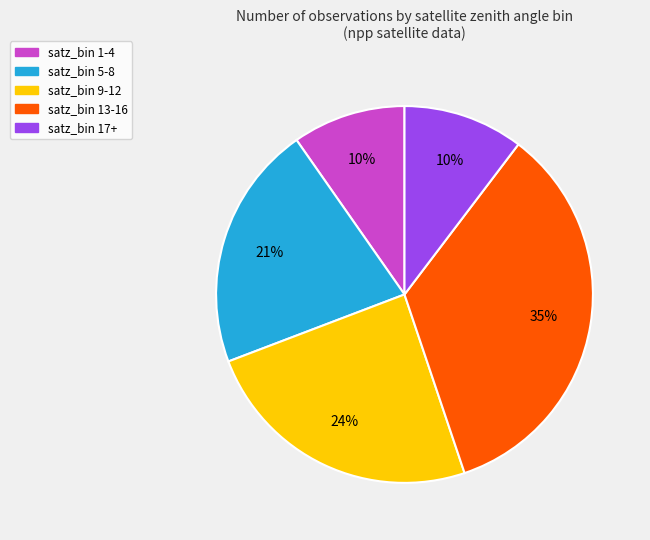

Is there a majority slice in this chart?

No